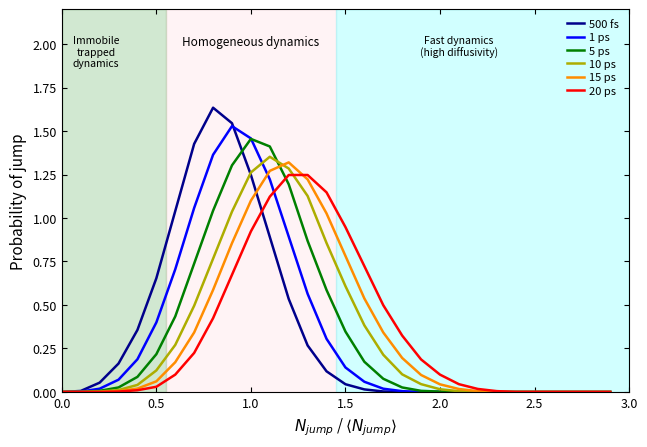

Which series has the widest spread of values?

500 fs